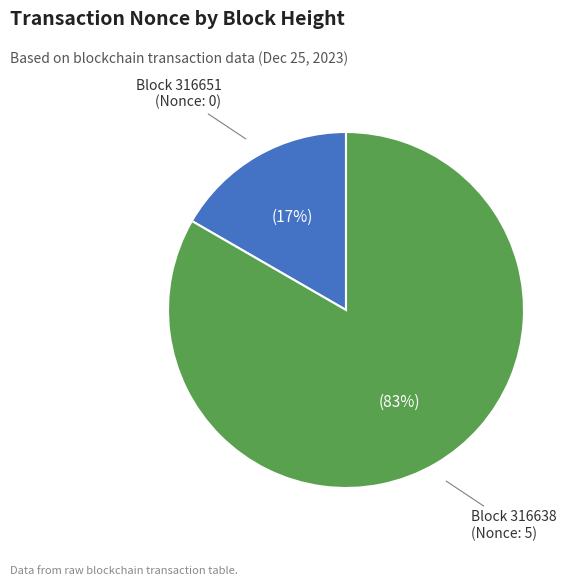

Is the sum of Block 316651 (Nonce: 0) and Block 316638 (Nonce: 5) greater than half?

Yes